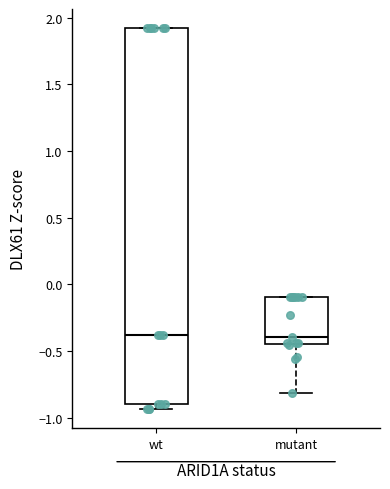

Where does the median line of the box for mutant sit on the y-axis? The values are not printed on the chart, so give them approximately, as read against the axis.

-0.40